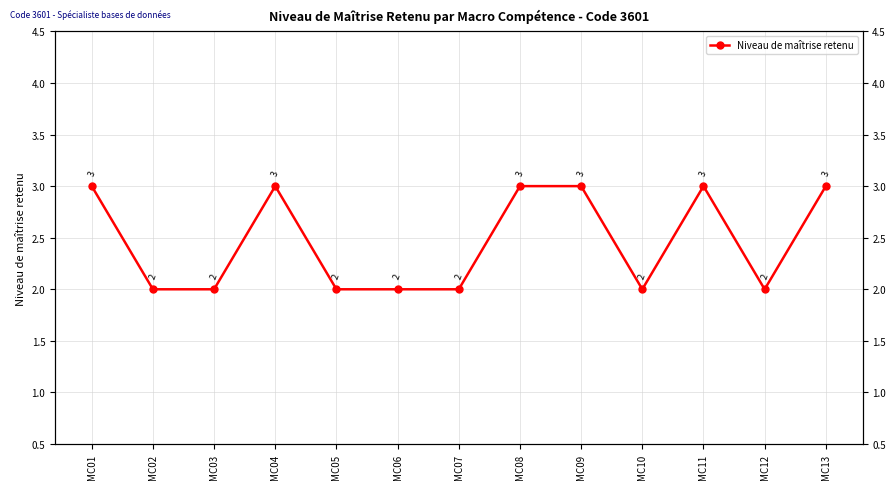

Reading right to left, list all the values displayed in this chart.

MC13=3	MC12=2	MC11=3	MC10=2	MC09=3	MC08=3	MC07=2	MC06=2	MC05=2	MC04=3	MC03=2	MC02=2	MC01=3